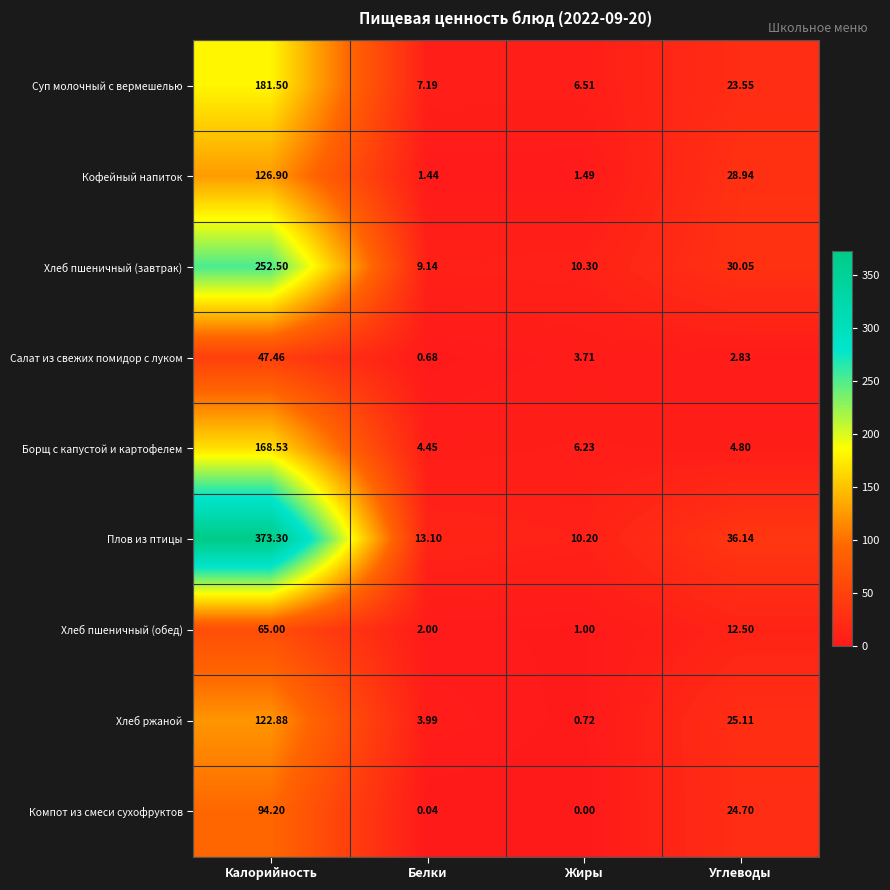

At which label does Хлеб пшеничный (обед) reach its minimum?

Жиры